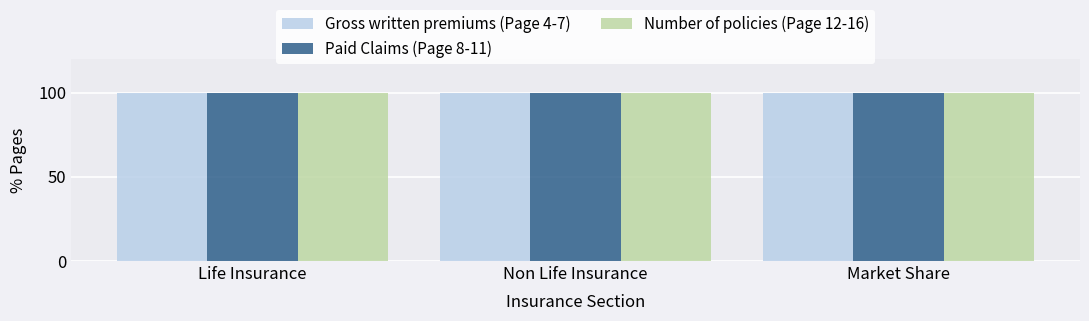

How many groups of bars are there?

3